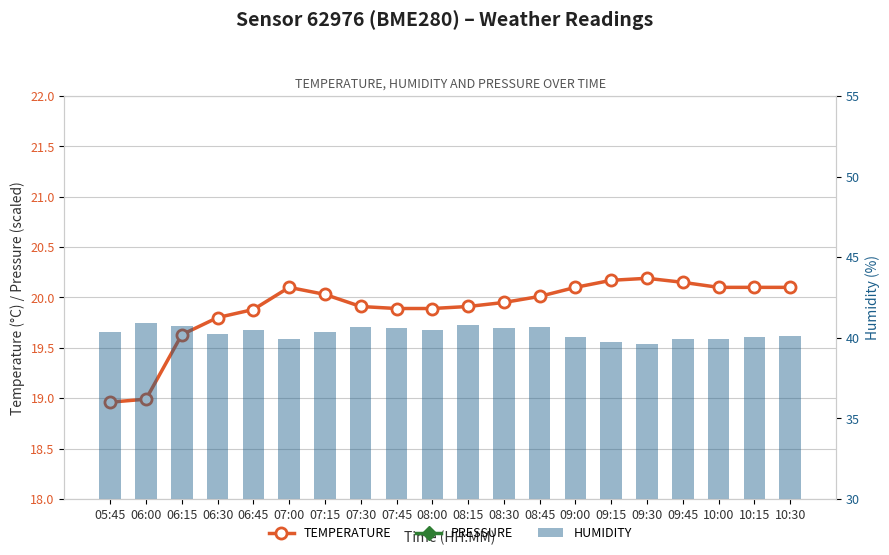

Rank the series by their maximum value, from lowest to highest.

temperature, humidity, pressure